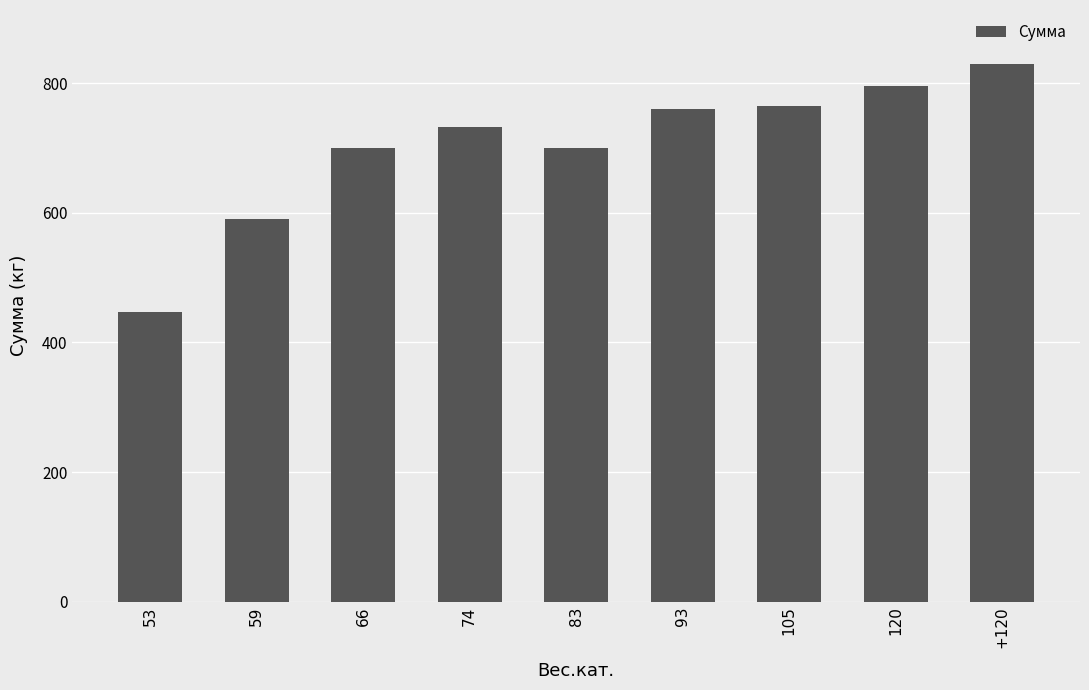

What is the ratio of the value at 66 to the value at 74?

1.0